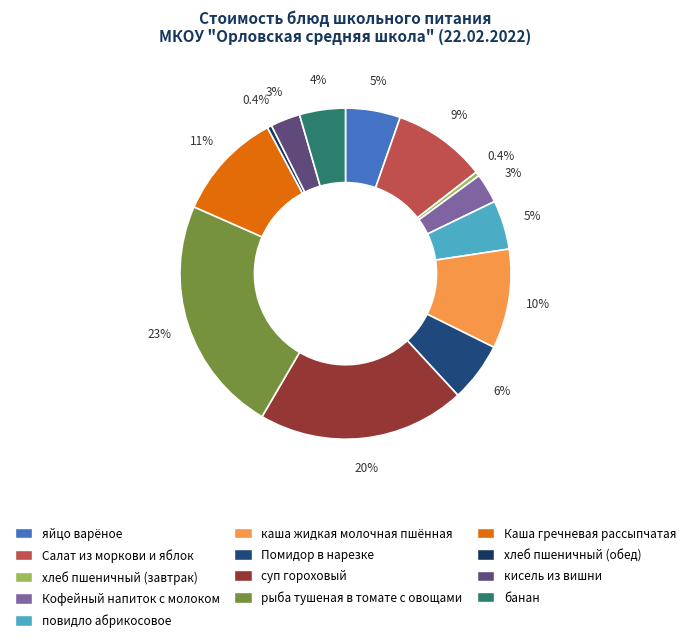

True or false: каша жидкая молочная пшённая accounts for 21% of the total.

False